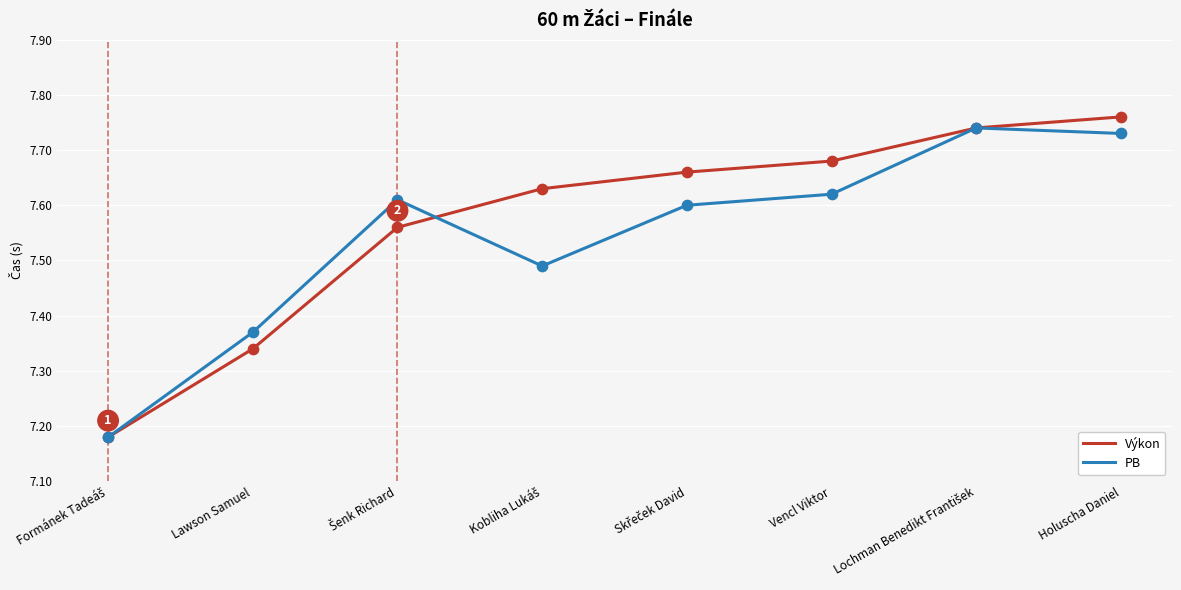

Is it true that Výkon equals 12.2 at Holuscha Daniel?

False